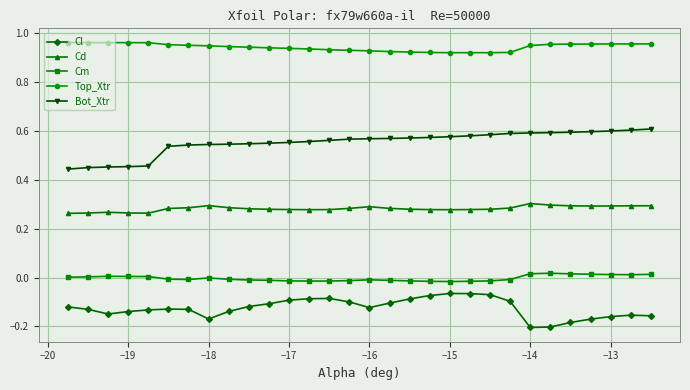

What are all the series names shown in the legend?

Cl, Cd, Cm, Top_Xtr, Bot_Xtr